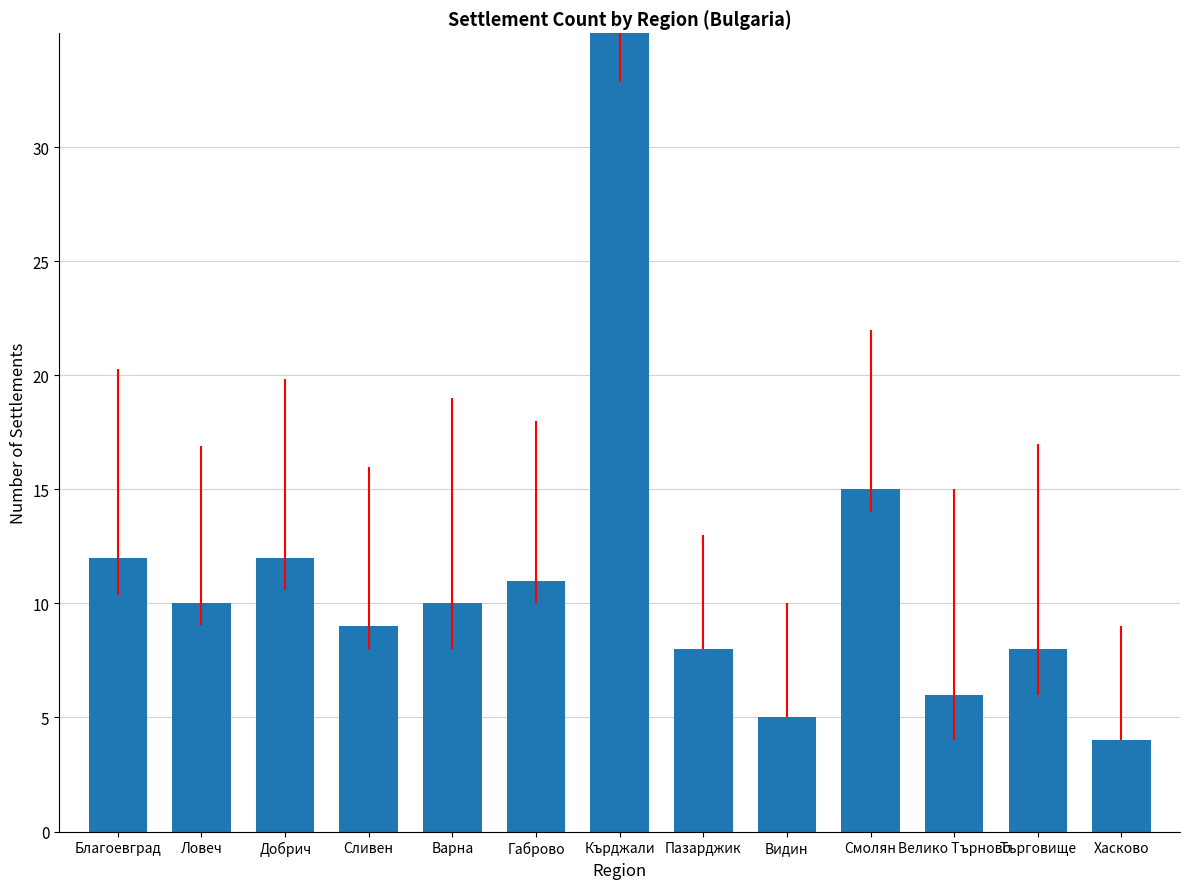

The value at Търговище is 10. True or false?

False